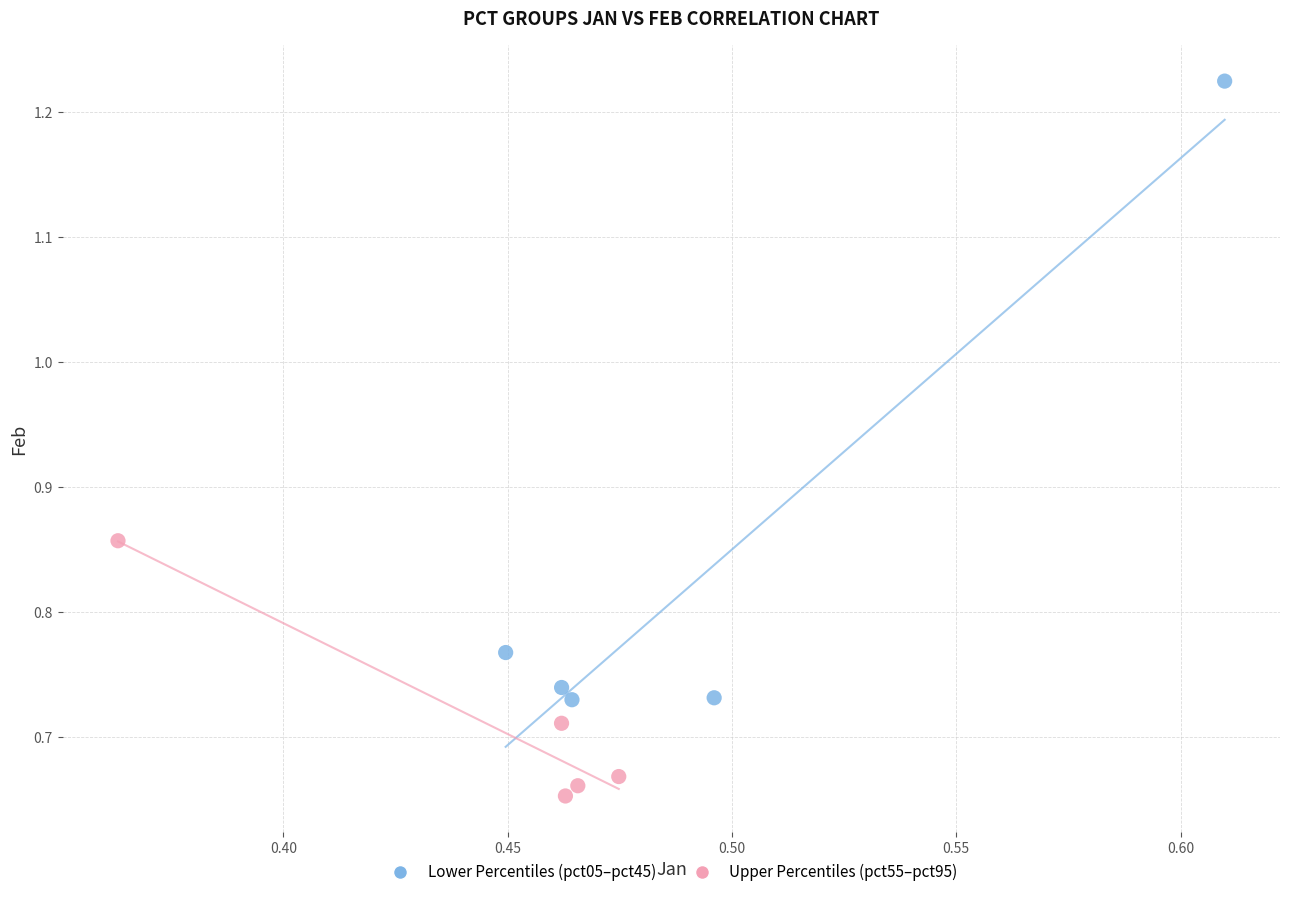

What are all the series names shown in the legend?

Lower Percentiles (pct05–pct45), Upper Percentiles (pct55–pct95)